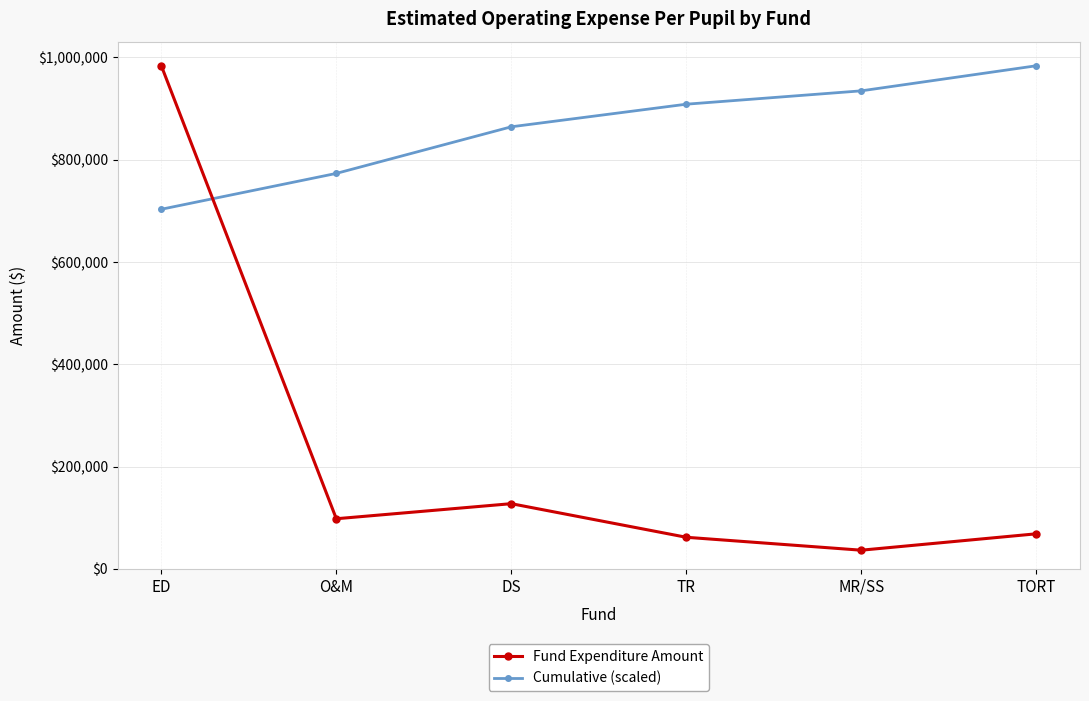

Reading left to right, transcribe all the data shown in this chart.

Fund Expenditure Amount: 983411.0	98018.0	127462.0	61786.0	36529.0	68556.0
Cumulative (scaled): 702953.9	773018.3	864129.6	908295.0	934406.4	983411.0